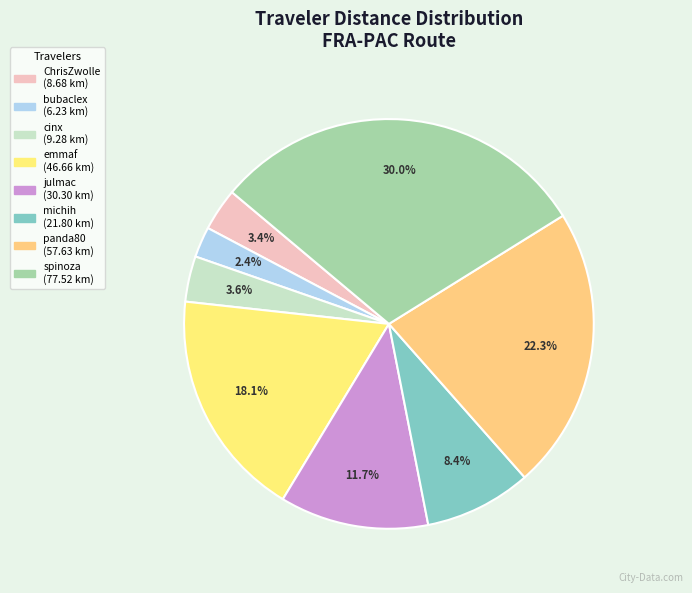

Which slice is the smallest?

bubaclex